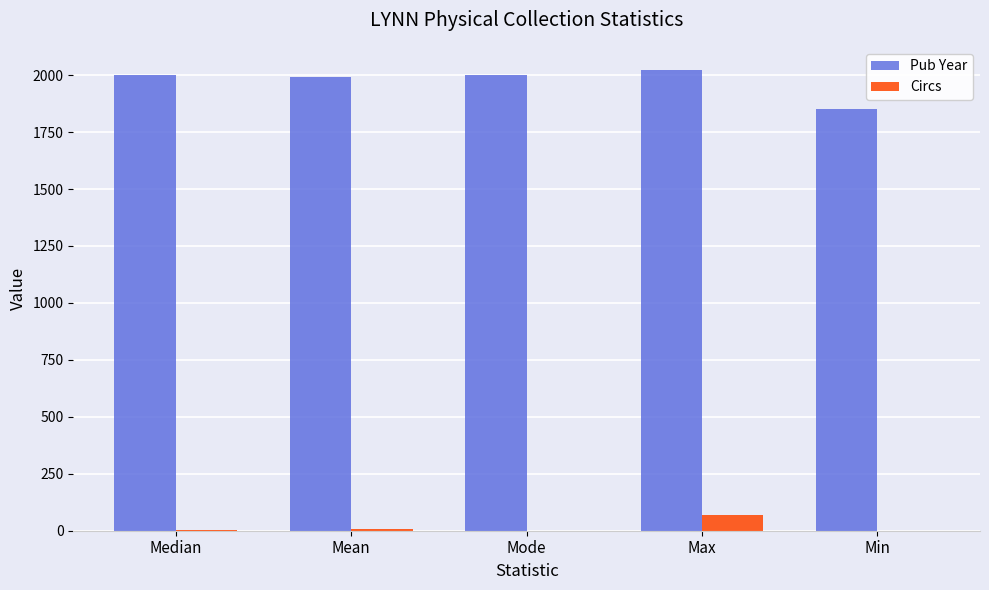

Which category has the highest value in the Circs series?

Max